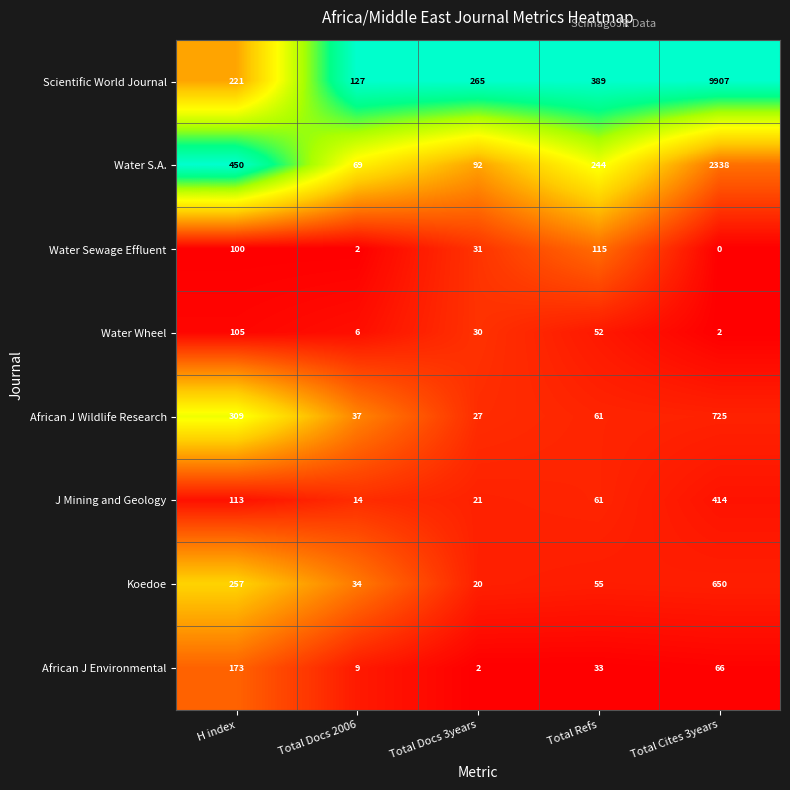

At how many categories does at least one series exceed 0?

5